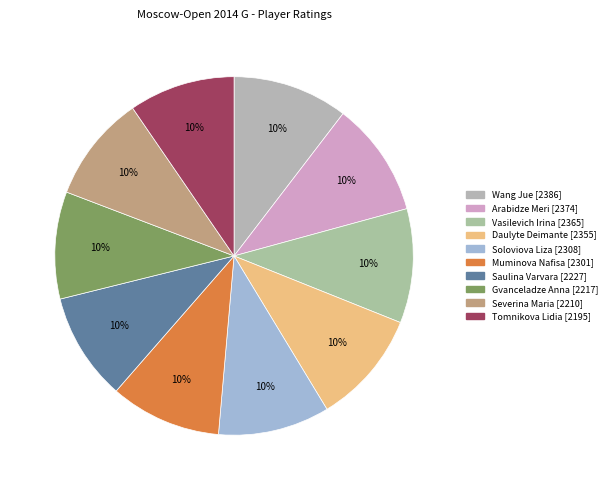

To the nearest percent, what is the average slice percentage?

10%